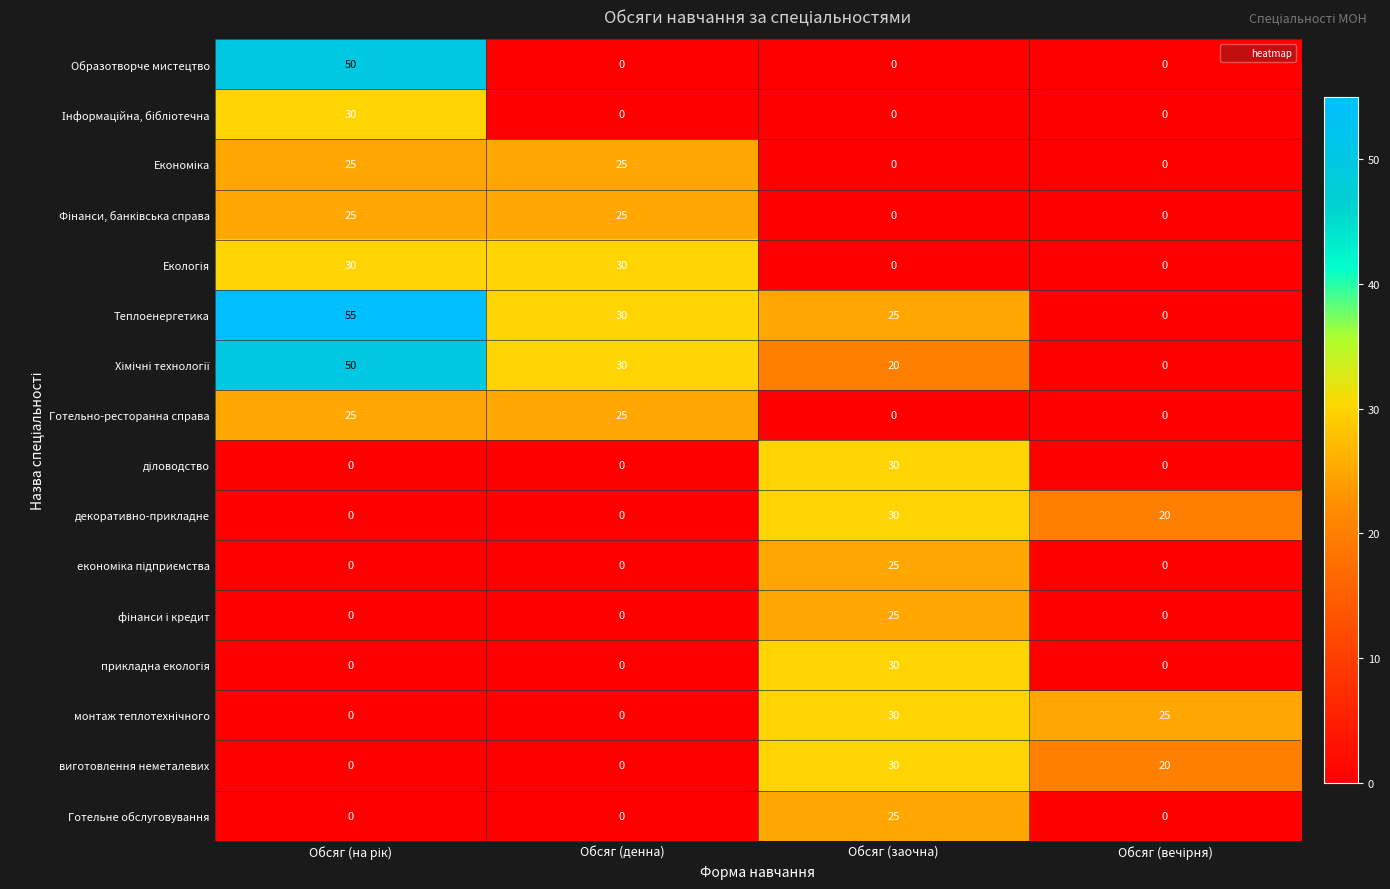

What is the sum of all виготовлення неметалевих values?

50